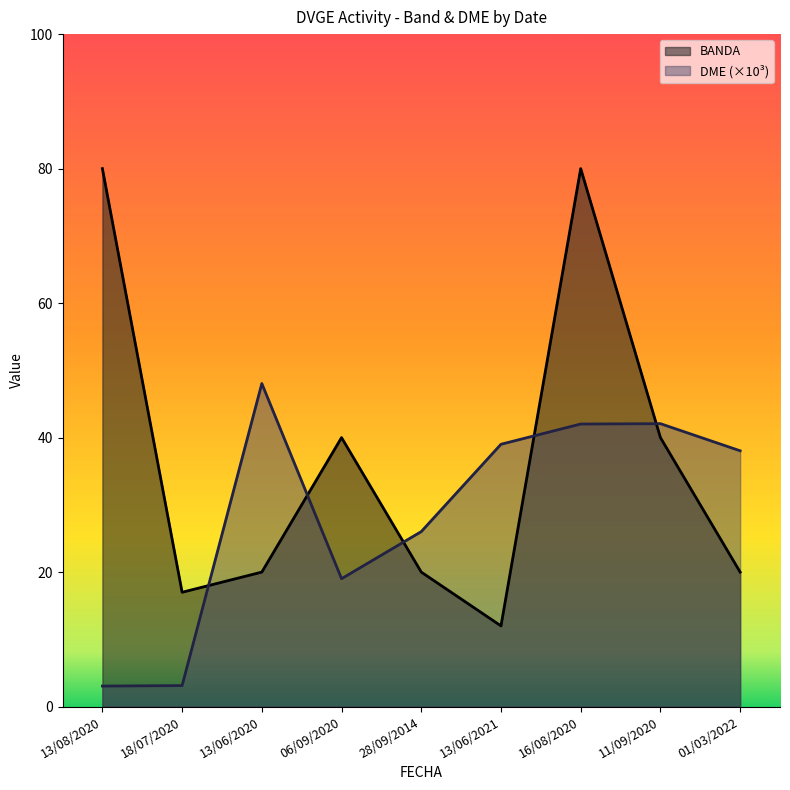

Read the DME value at 28/09/2014.

26.0